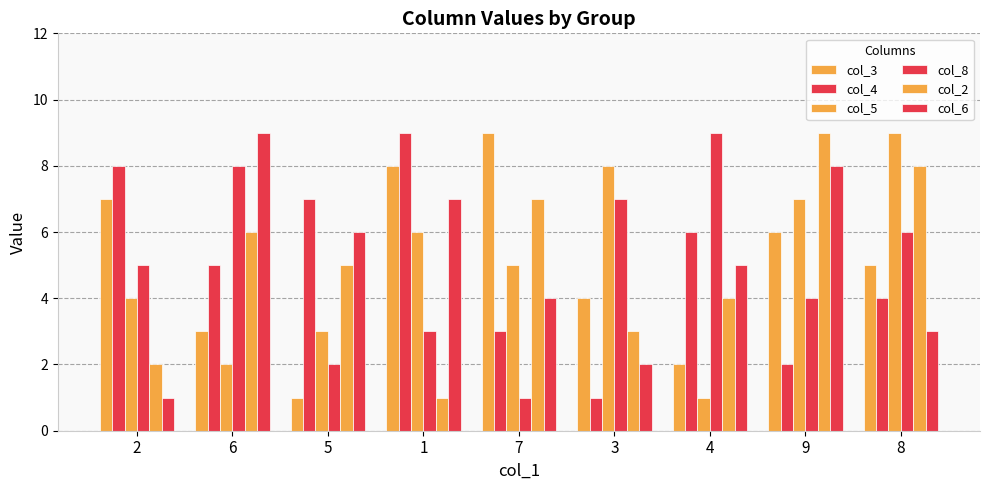

Are the bars grouped side by side (vs. stacked)?

Yes